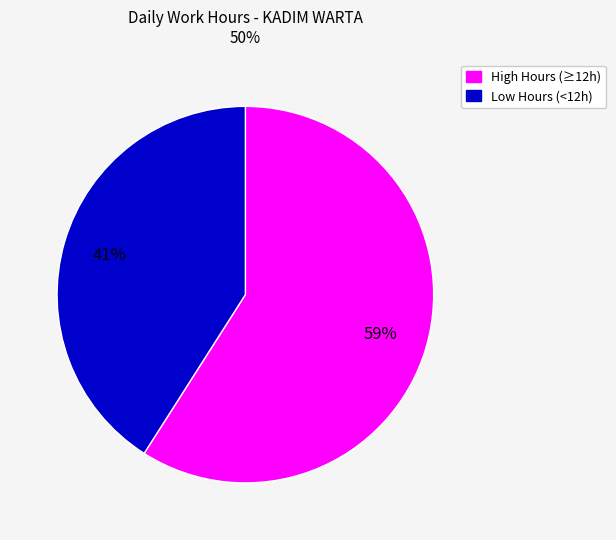

Count the number of slices in the pie.

2